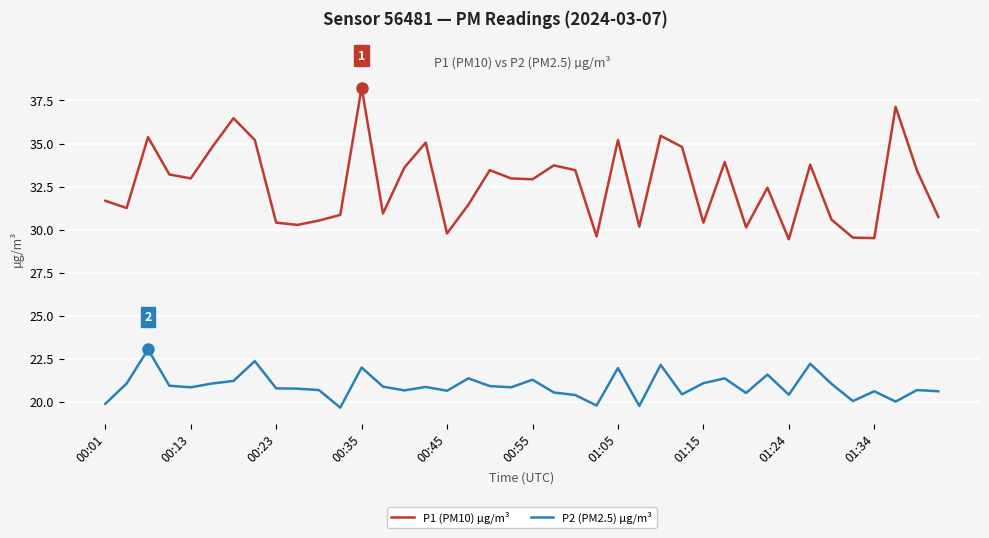

Which series has the largest total across all categories?

P1 (PM10) µg/m³